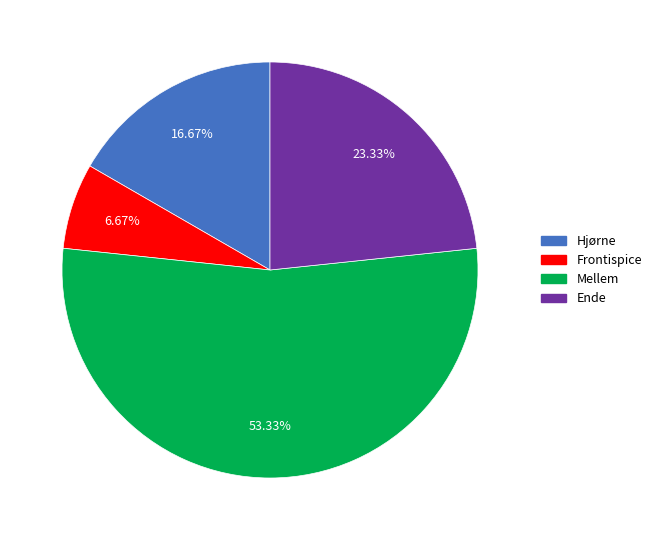

Is there any slice that represents more than half of the pie?

Yes